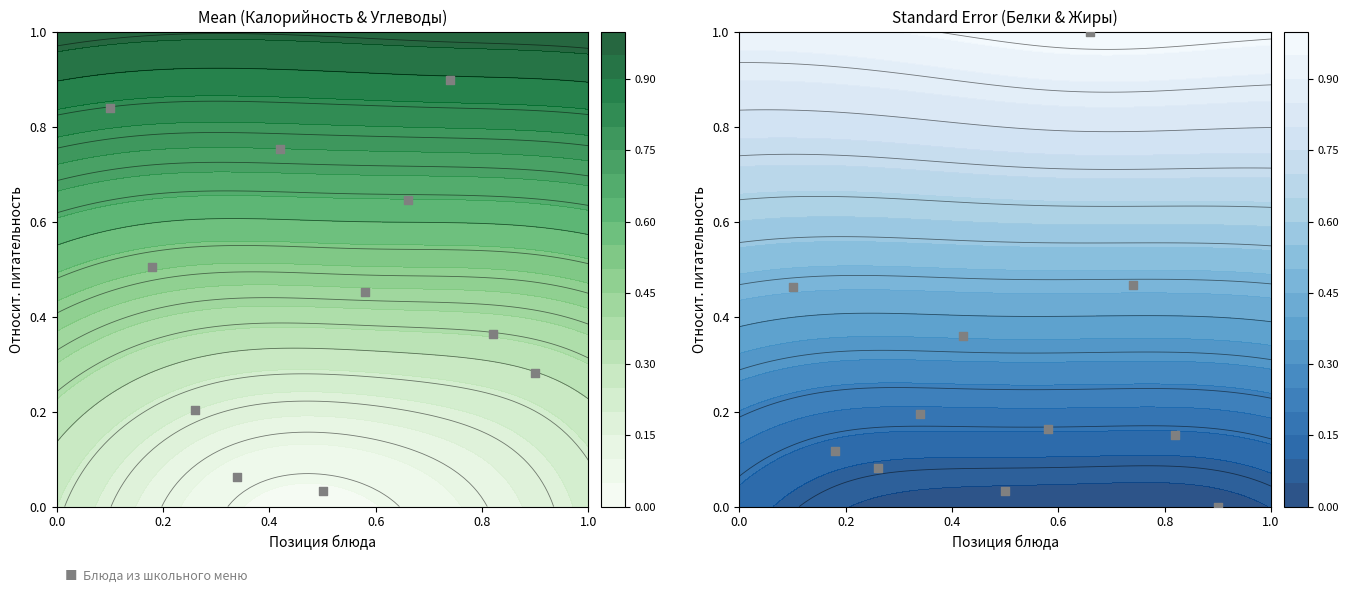

What is the sum of all values?

3.0